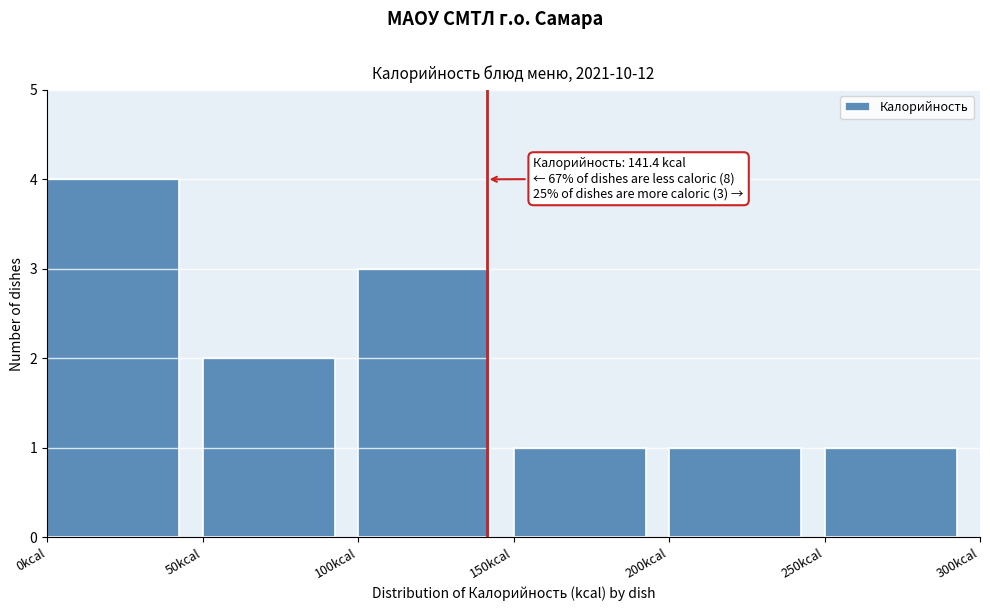

Which range on the x-axis has the tallest bar?

0 to 50